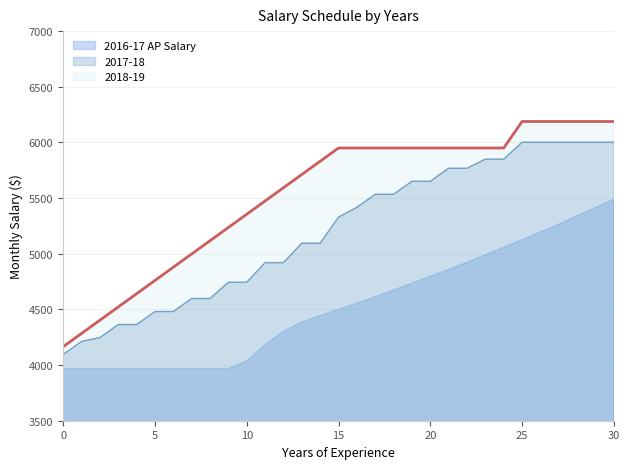

At how many categories does at least one series exceed 4117?

31